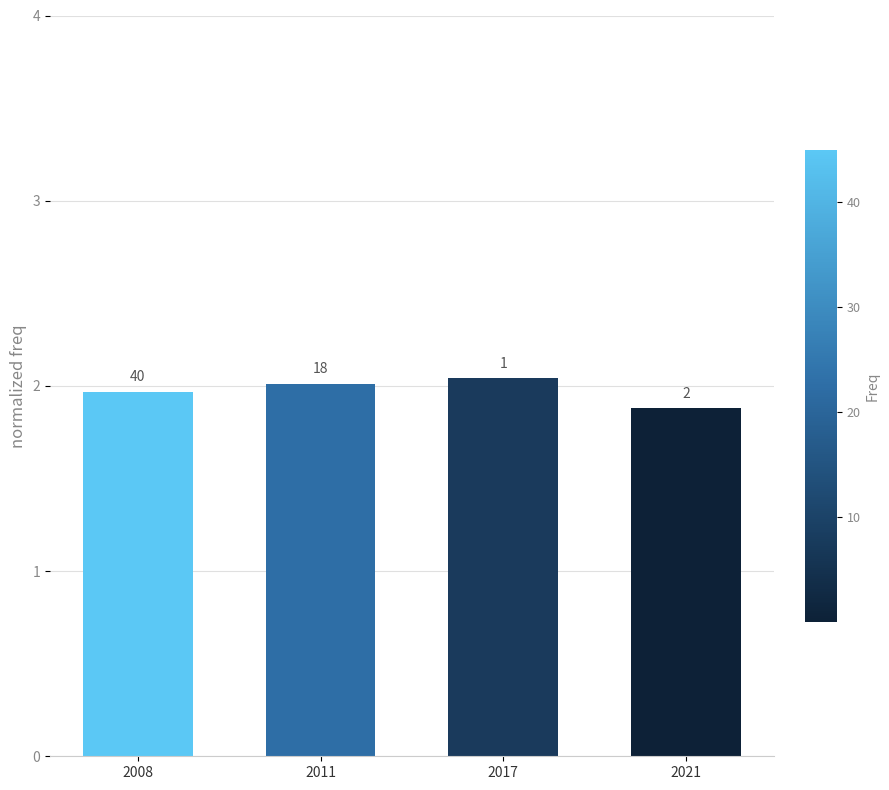

What is the sum of all values?

7.9